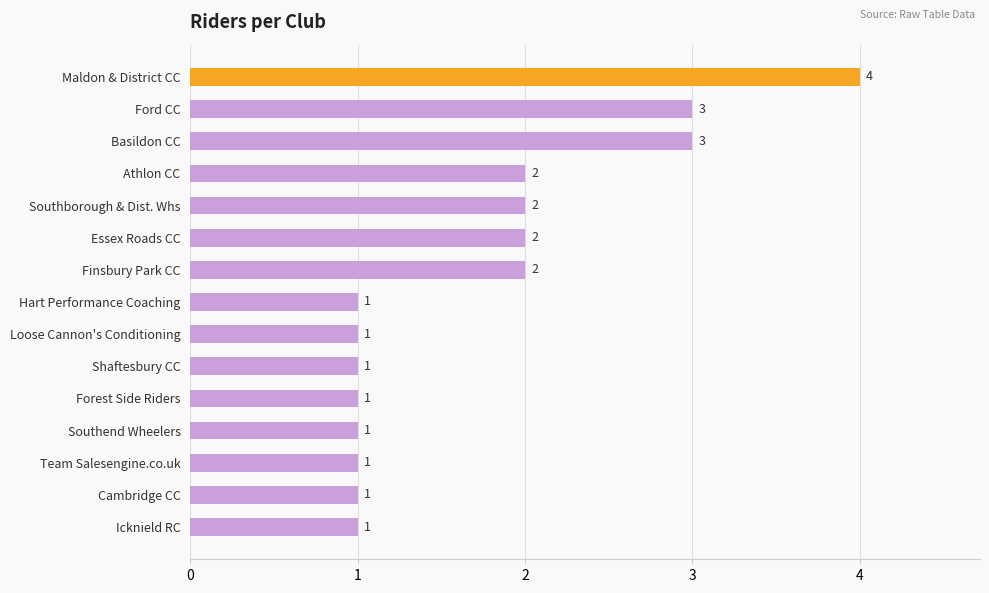

What is the difference between the second highest and second lowest values?

2